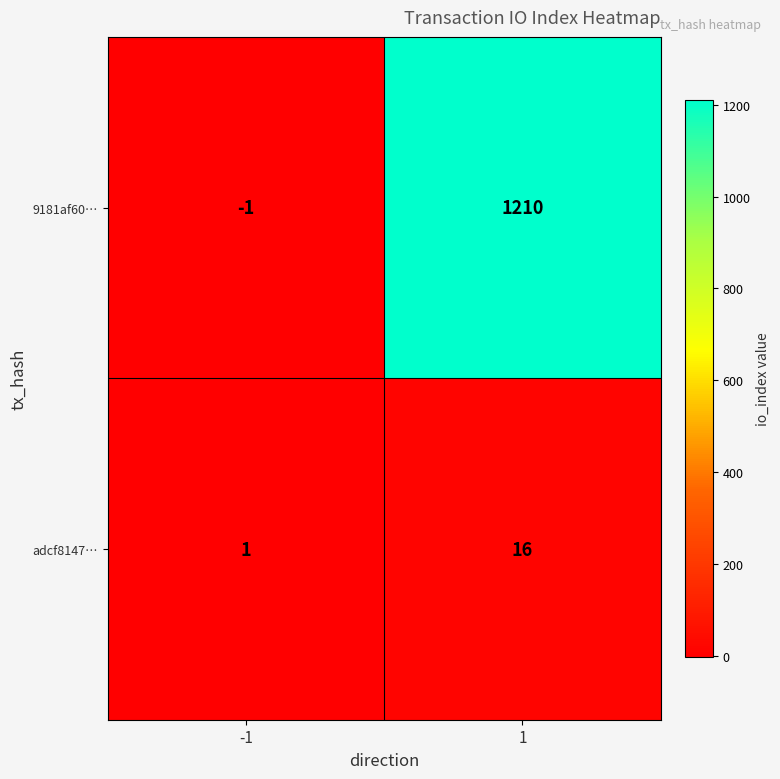

At how many categories does at least one series exceed 781?

1